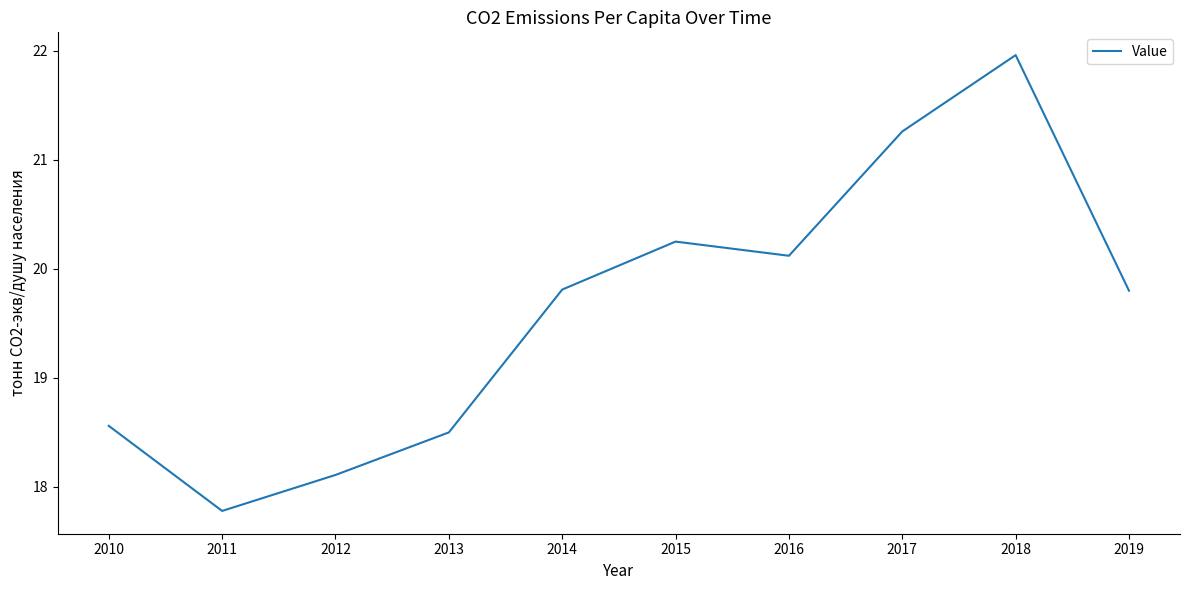

Between 2011 and 2018, which is larger?

2018